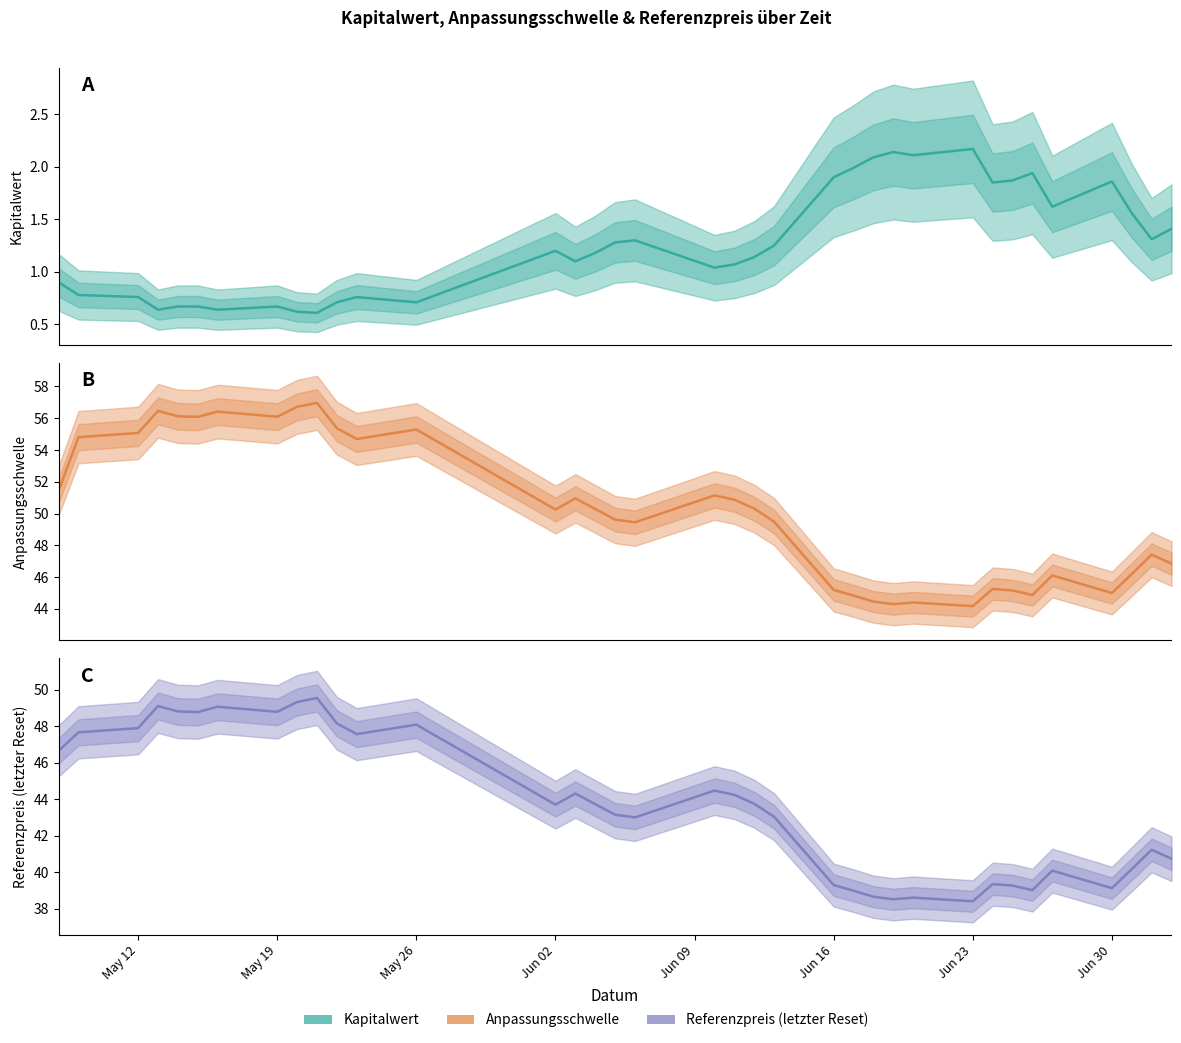

True or false: Anpassungsschwelle and Kapitalwert intersect in this chart.

False